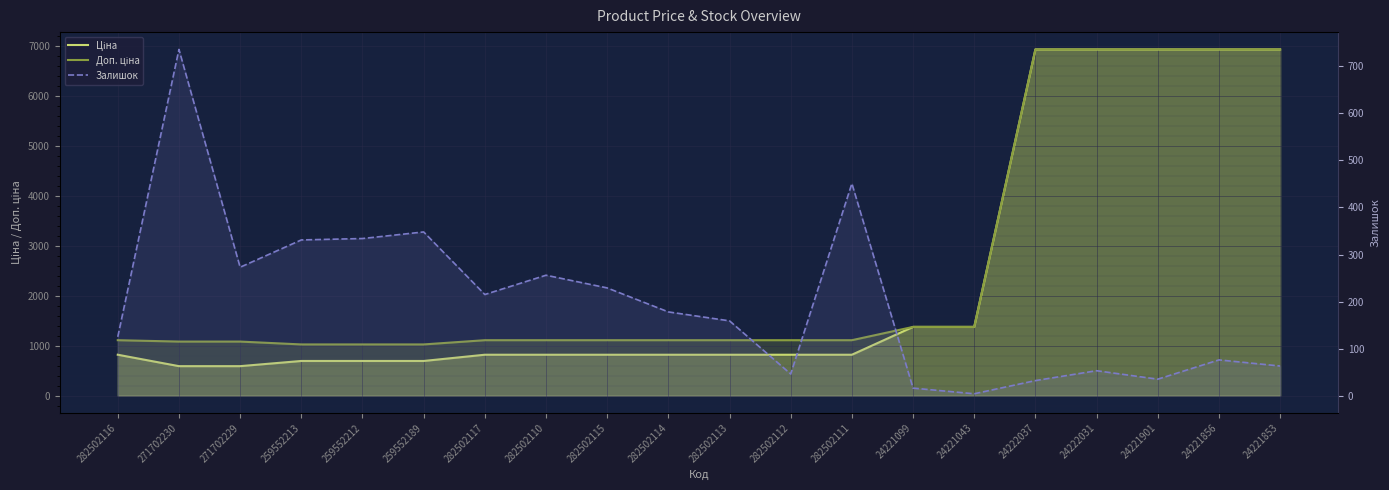

Which series has the largest range (max minus min)?

Ціна